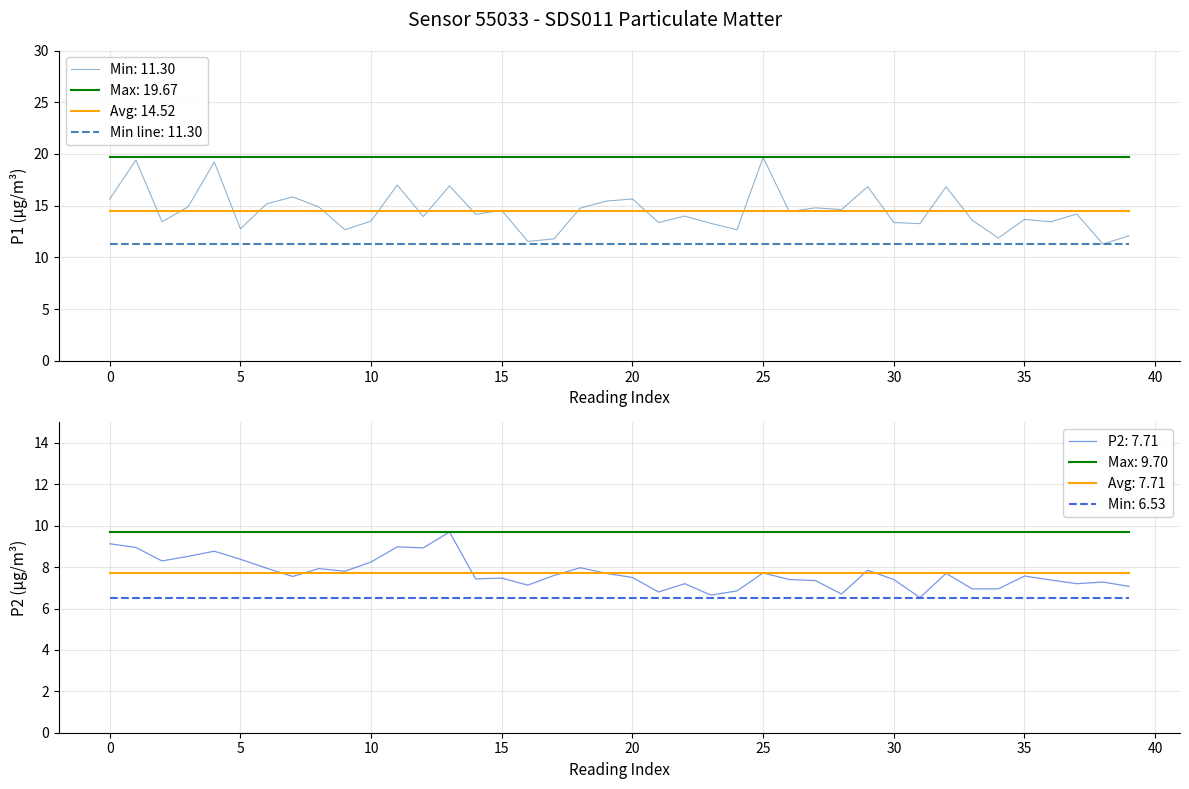

What is the maximum value for Avg: 14.52?

14.5